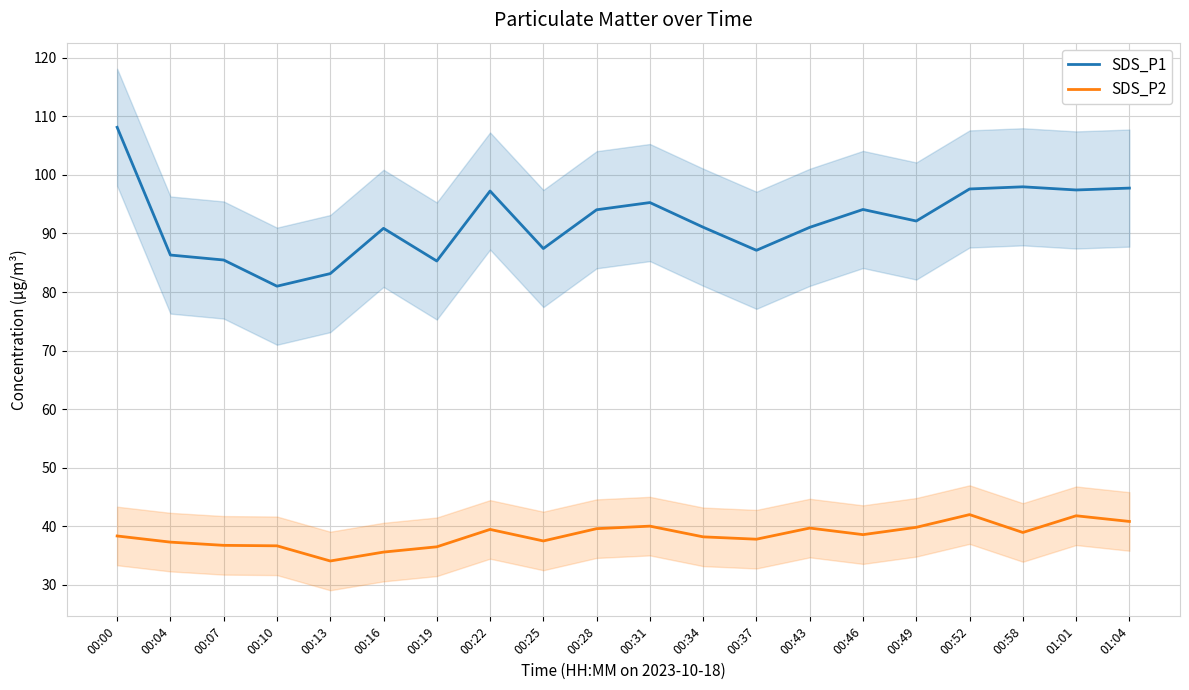

What is the value of the SDS_P2 point at the 10th from the left?

39.6